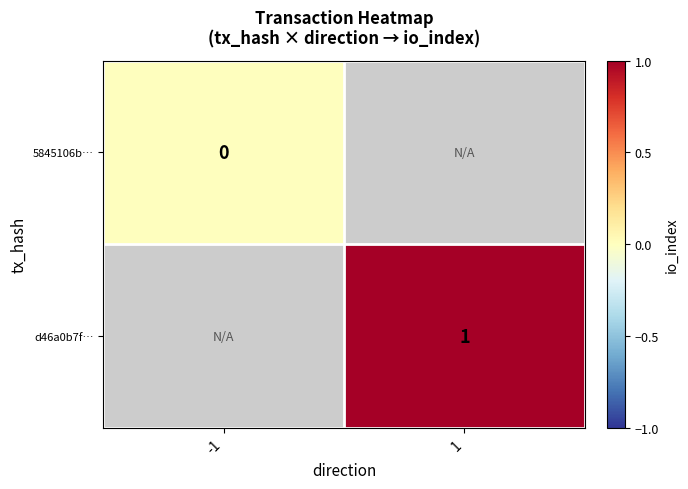

The value of d46a0b7f… at 1 is 1. True or false?

True